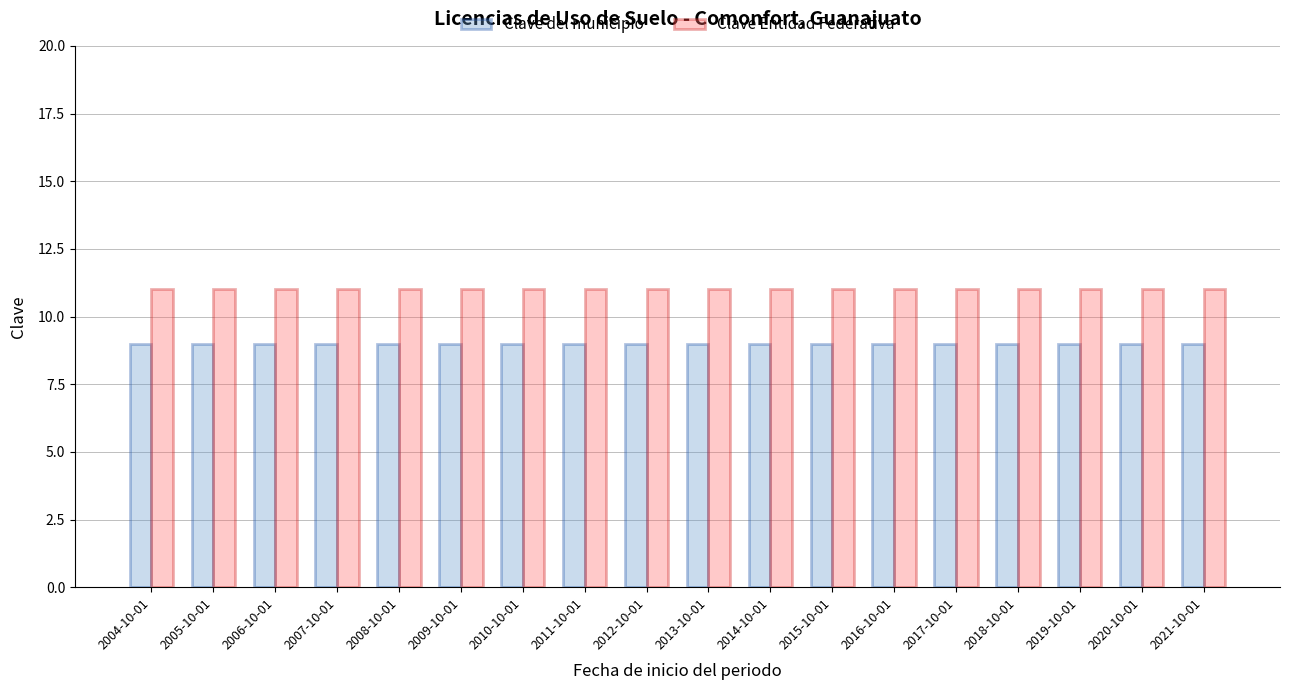

At how many categories does at least one series exceed 9?

18